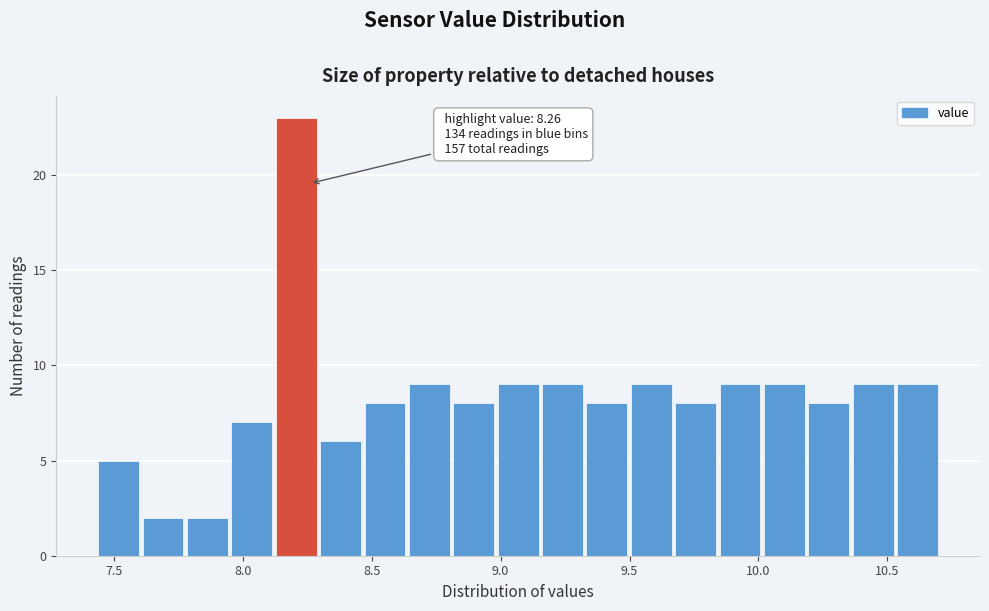

Around what value on the x-axis is the tallest bar? Give the approximate position of its centre, as read against the axis.

8.20